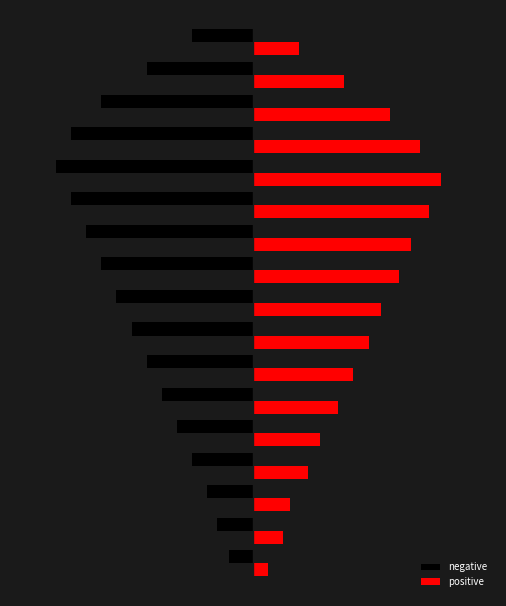

What is the label of the 16th bar from the right?

−60